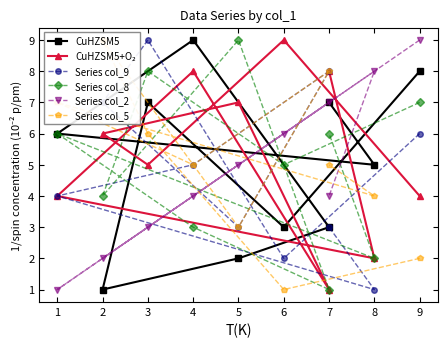

List the series in order of their peak value, highest first.

CuHZSM5, CuHZSM5+O₂, Series col_9, Series col_8, Series col_2, Series col_5